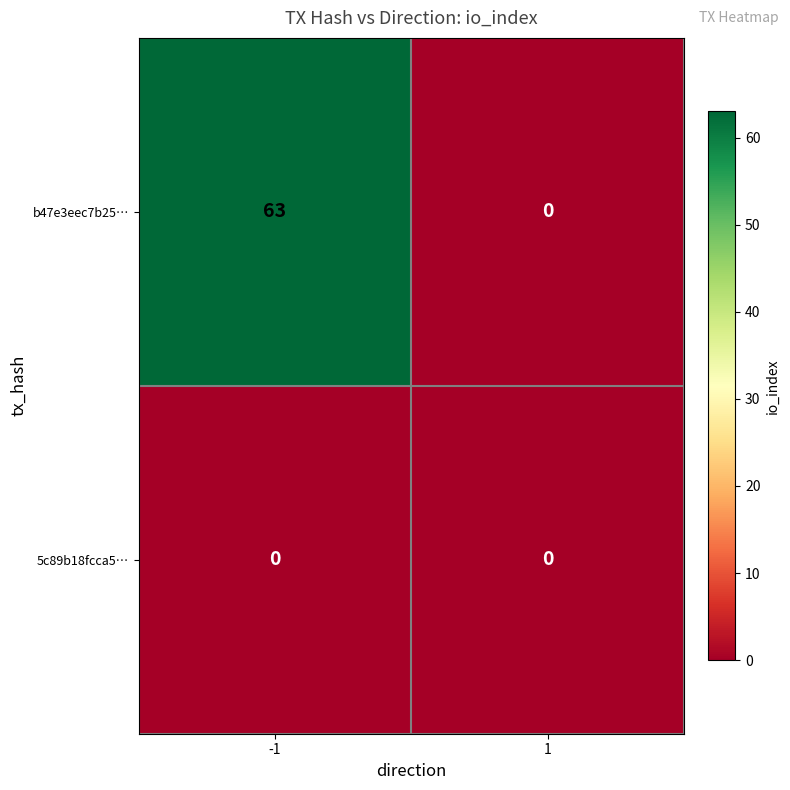

Rank the series by their average value, from lowest to highest.

5c89b18fcca5…, b47e3eec7b25…